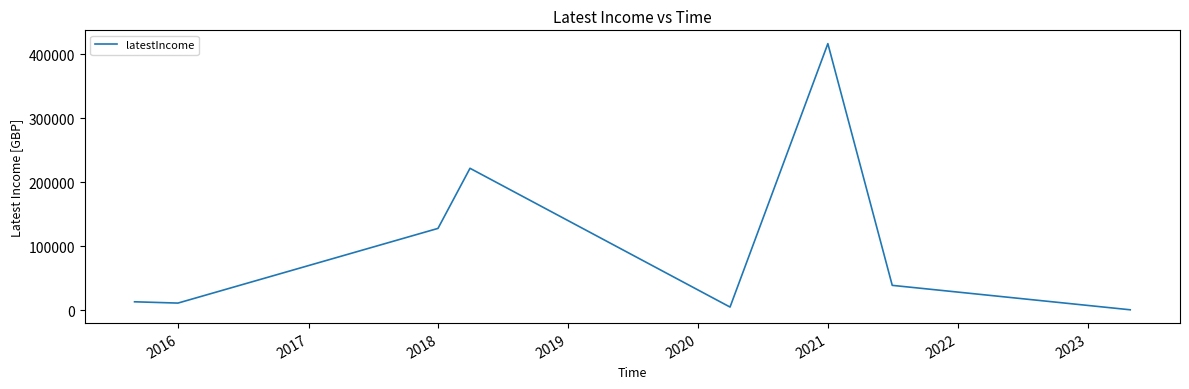

What is the sum of all values?

834289